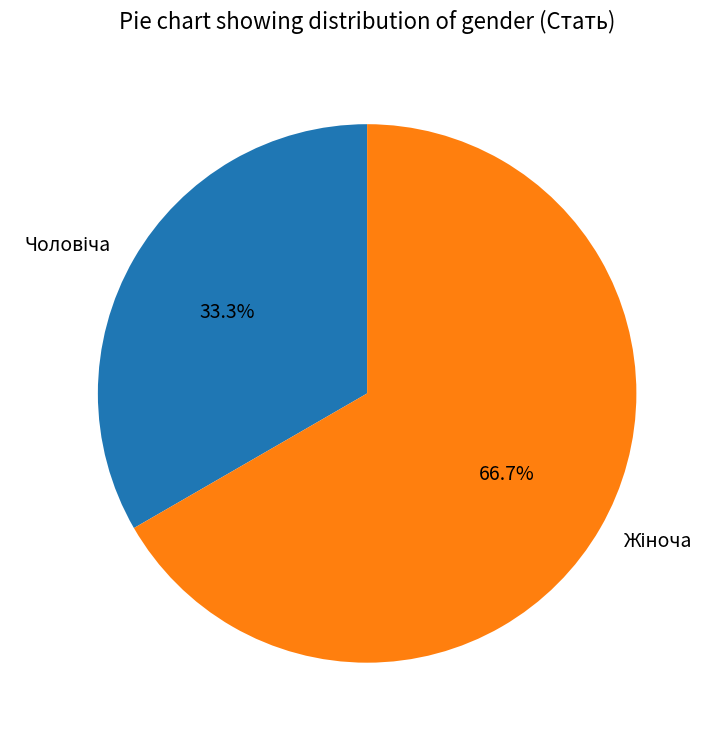

Count the number of slices in the pie.

2